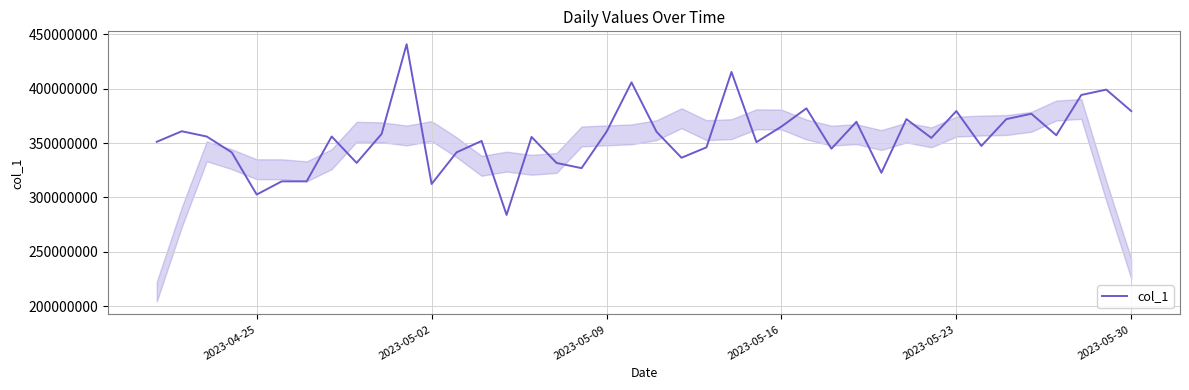

Does the chart display data point markers on the line(s)?

No